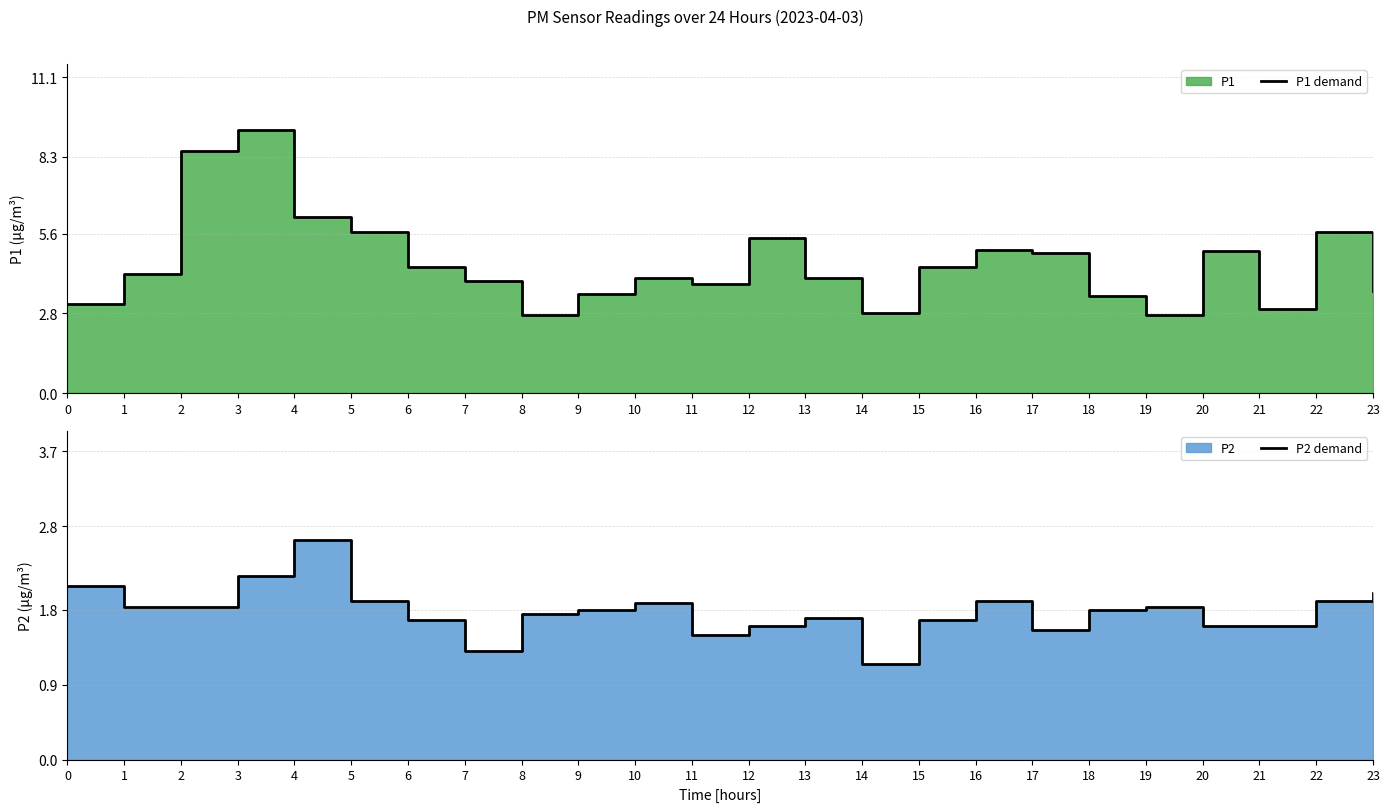

True or false: P2 demand and P1 demand intersect in this chart.

False